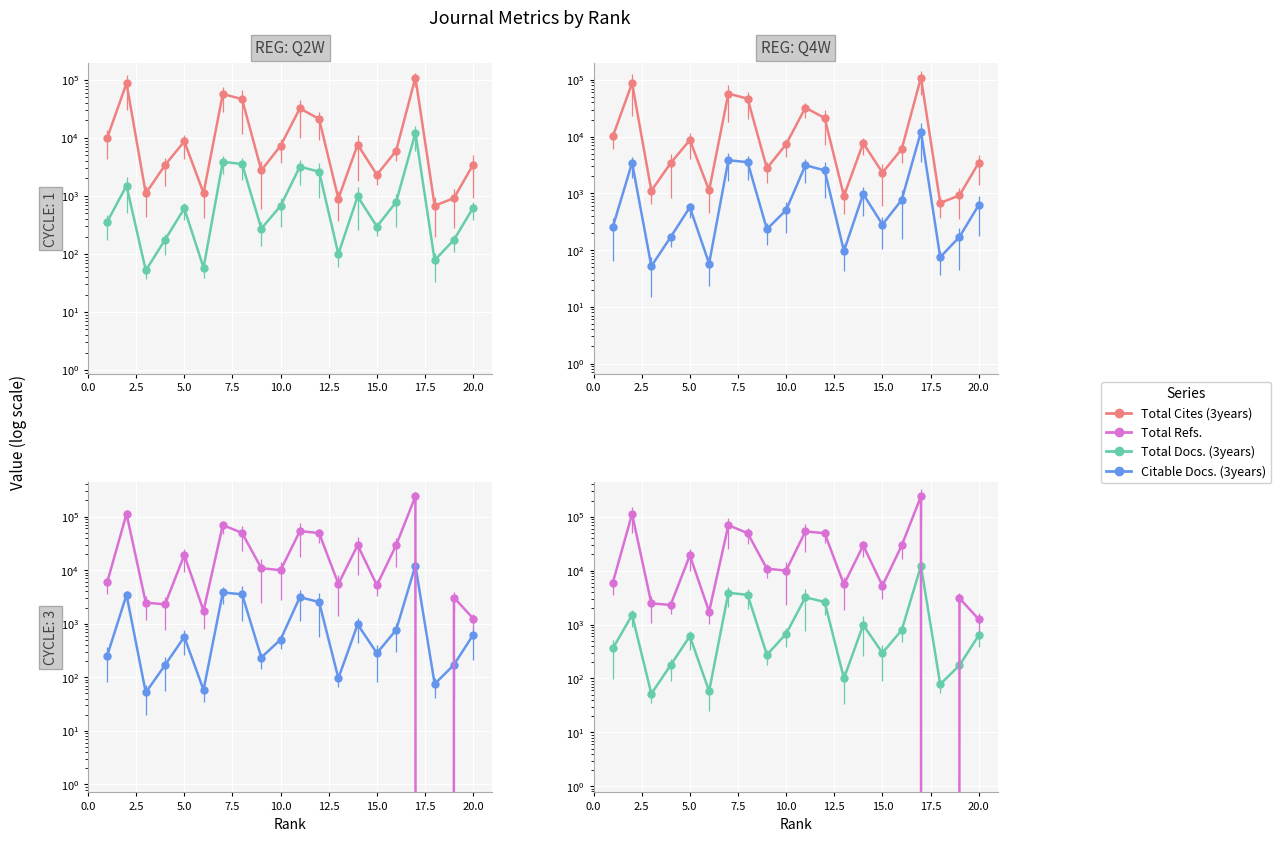

Which has a higher value, 18 or 17?

17